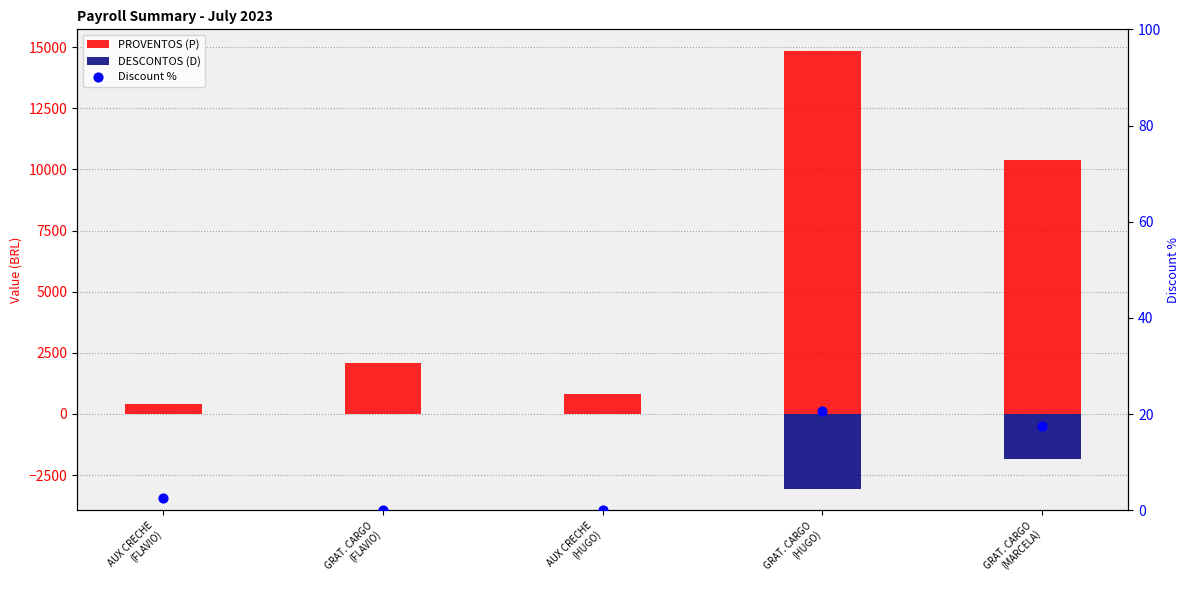

What are all the series names shown in the legend?

PROVENTOS (P), DESCONTOS (D), Discount %